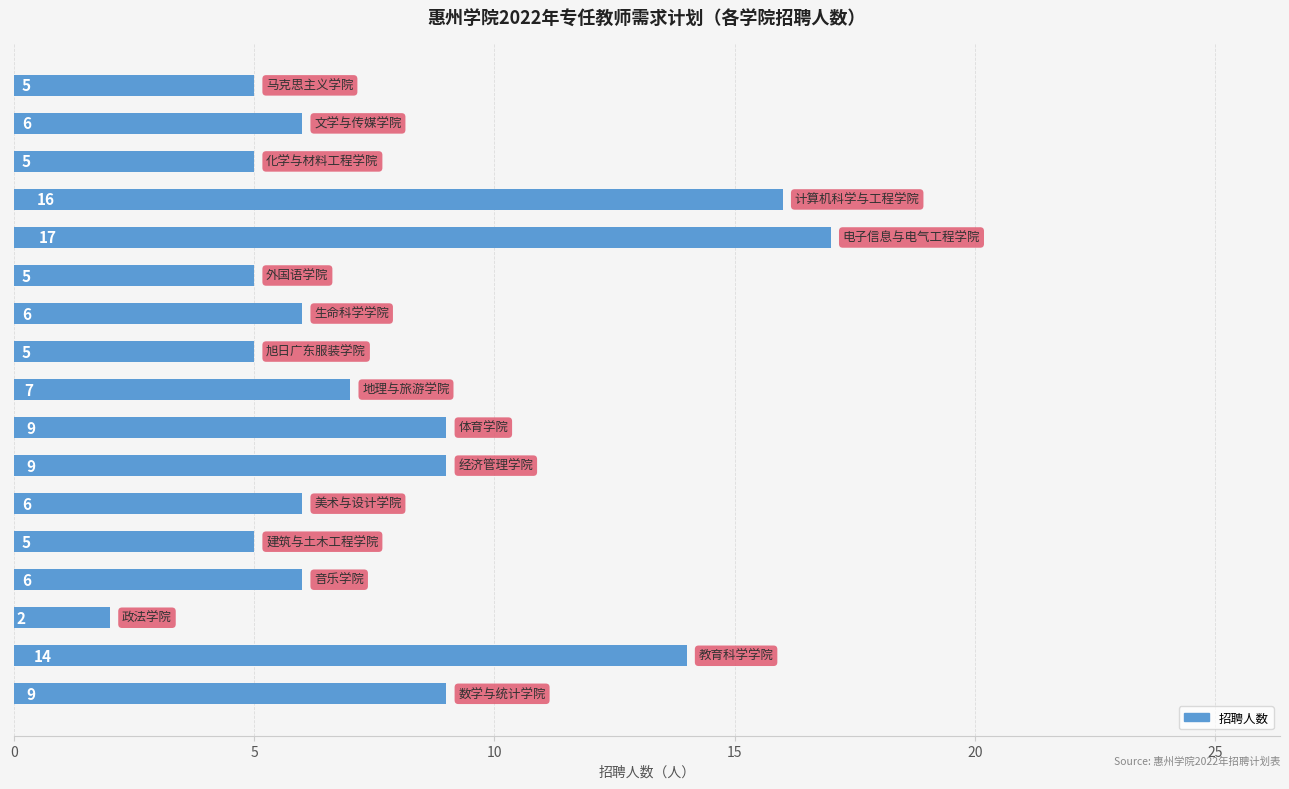

What is the difference between the maximum and minimum values?

15